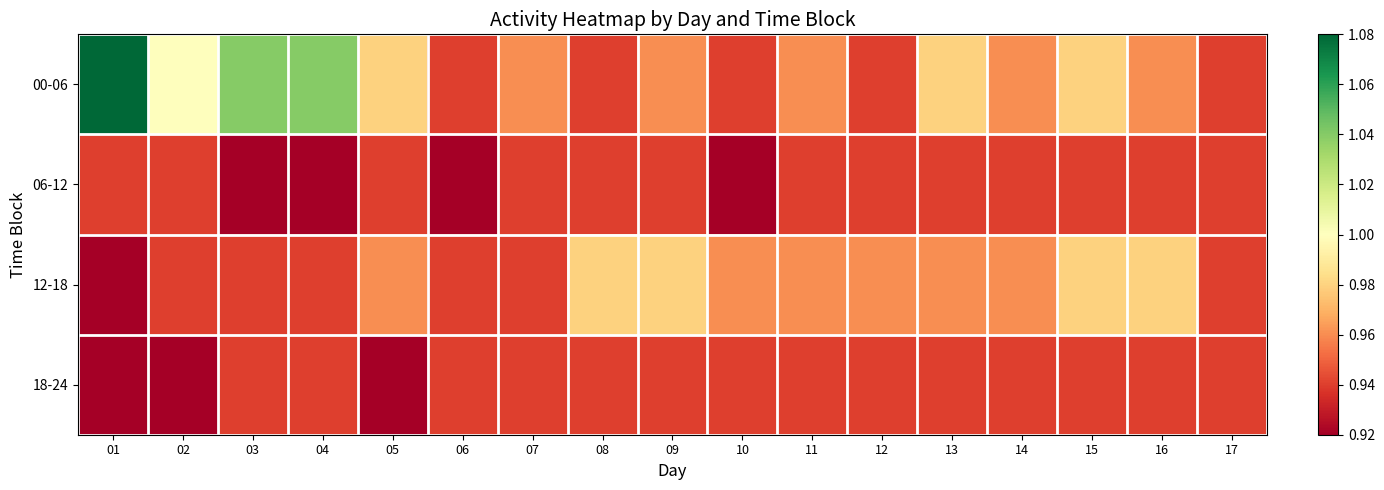

Which series changed the most between 05 and 10?

00-06